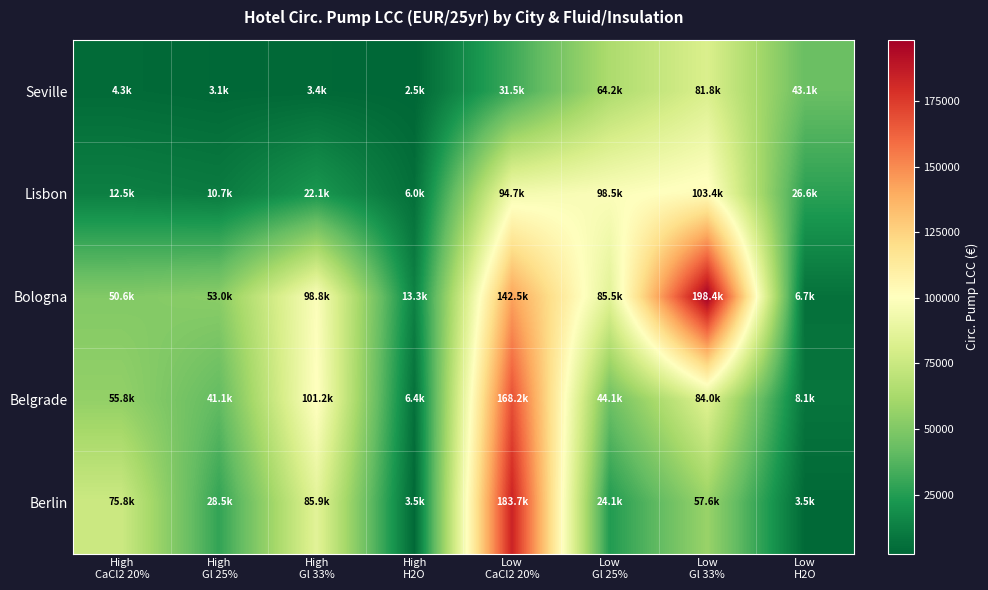

Between Low
H2O and High
Gl 33%, which is larger?

Low
H2O